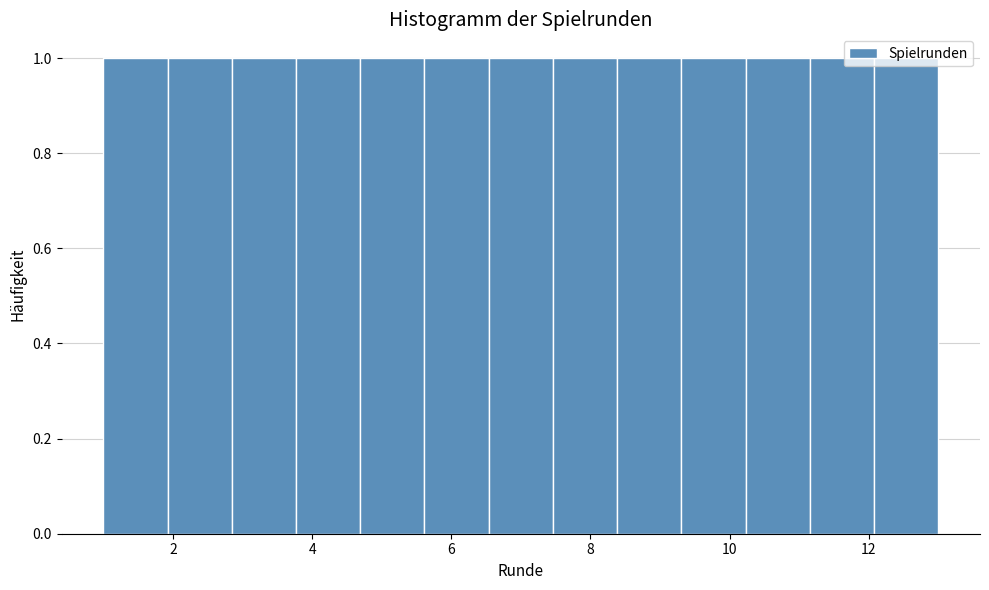

What is the height of the bar covering 5.6 to 6.6 on the x-axis? Neither the bar edges nor the heights are printed on the chart, so give them approximately, as read against the axes.

1